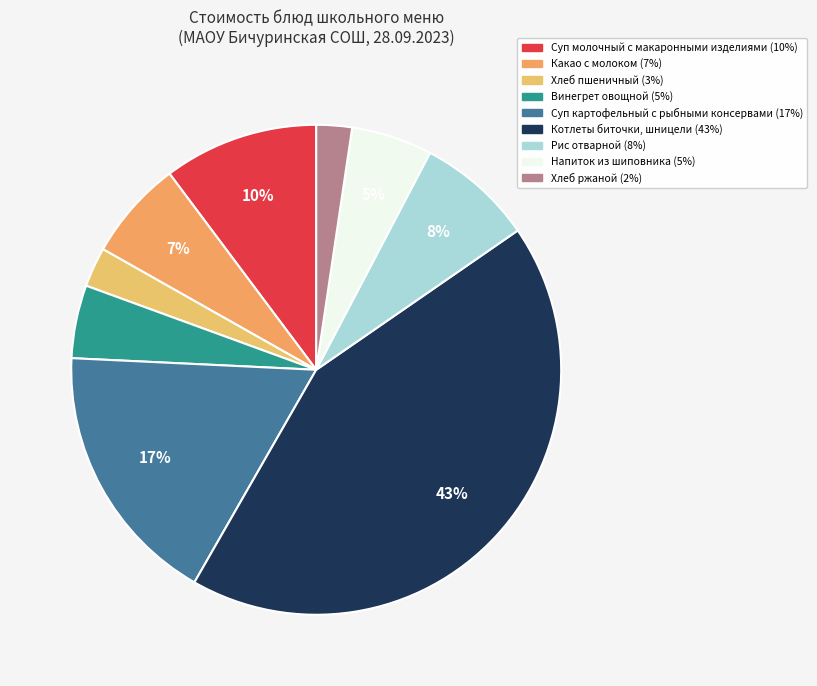

What percentage is NOT represented by Рис отварной?

92.3%